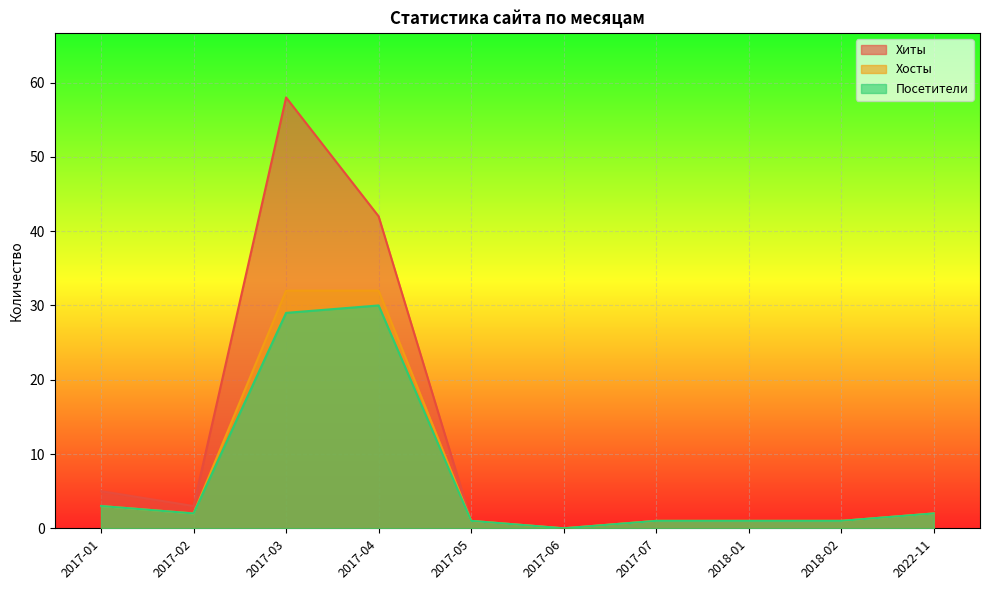

What is the difference between the second highest and second lowest values in the Хиты series?

41